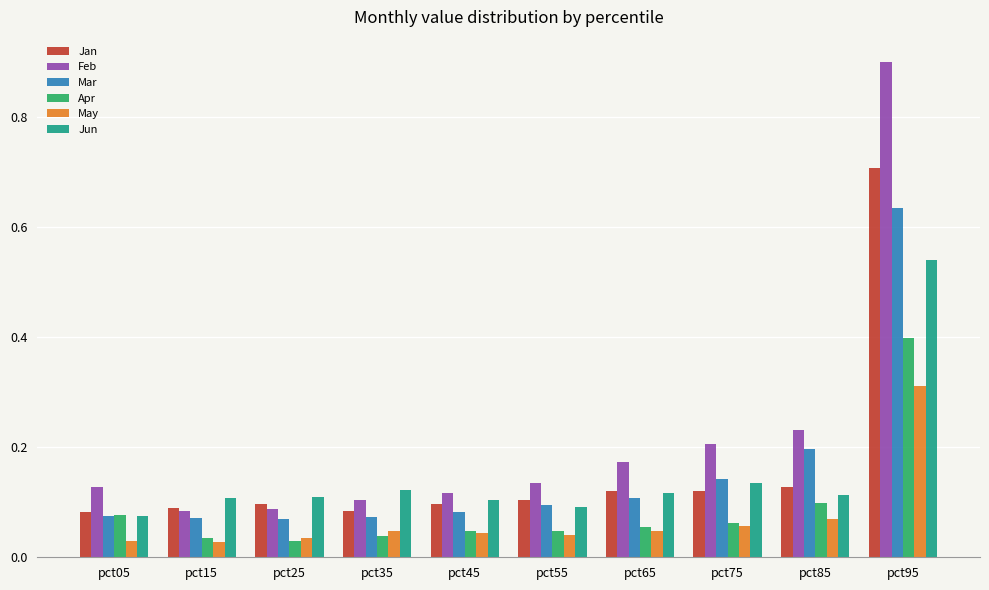

At how many categories does at least one series exceed 0?

10